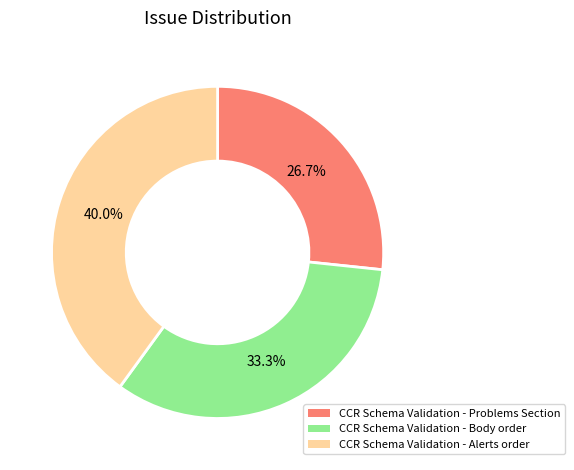

Which slice is the smallest?

CCR Schema Validation - Problems Section